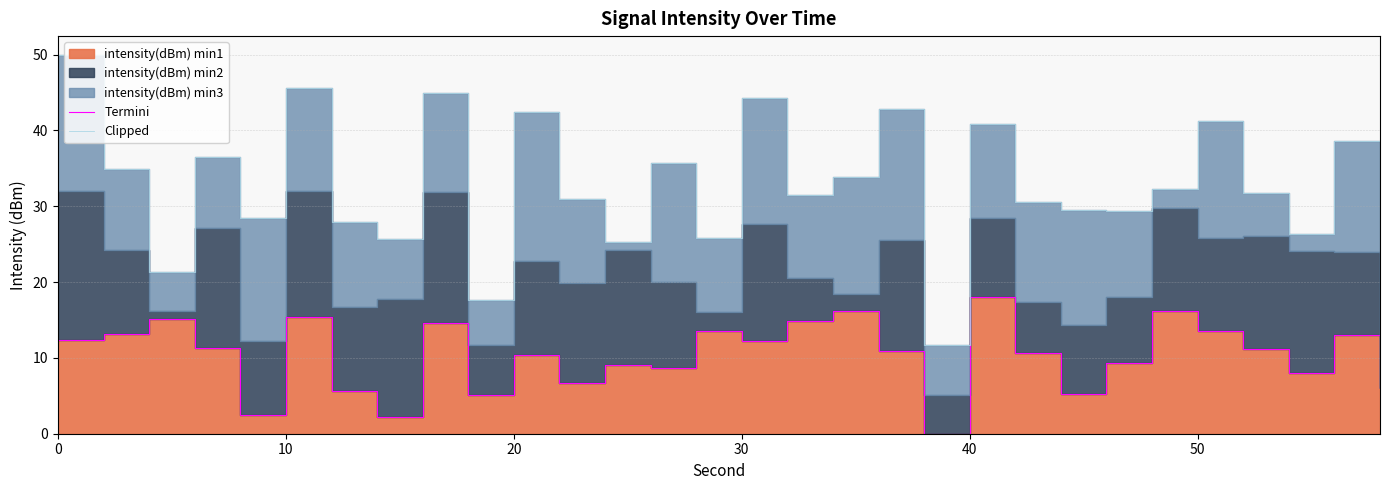

Is the value of Clipped at 24 greater than the value of Termini at 7?

Yes